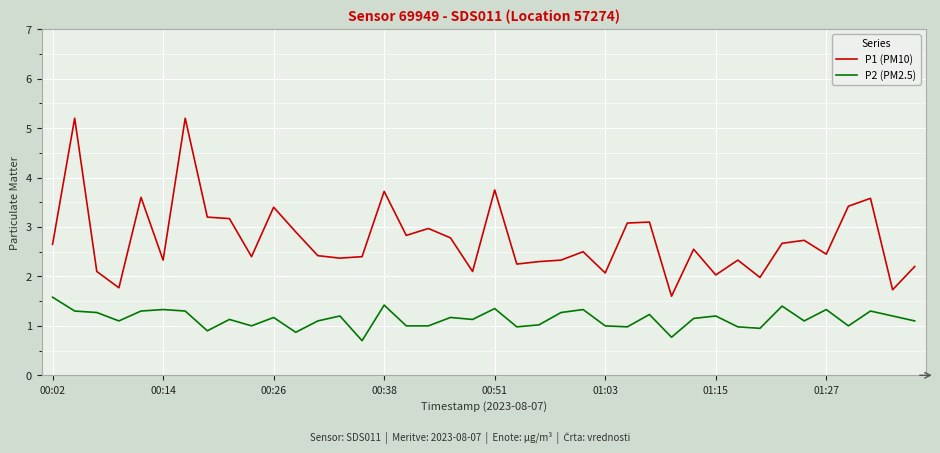

What is the difference between the maximum and minimum values in the P2 (PM2.5) series?

0.9